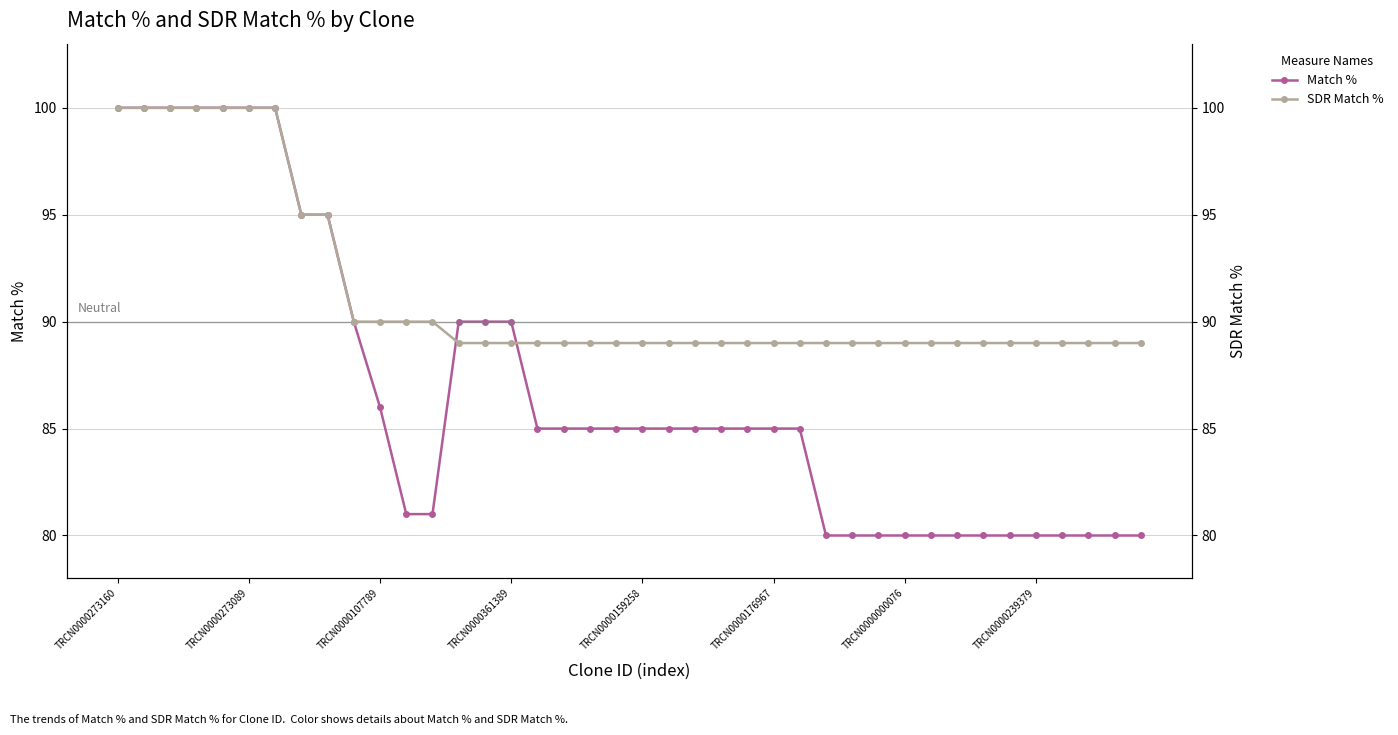

What is the label of the 8th point from the right?

32